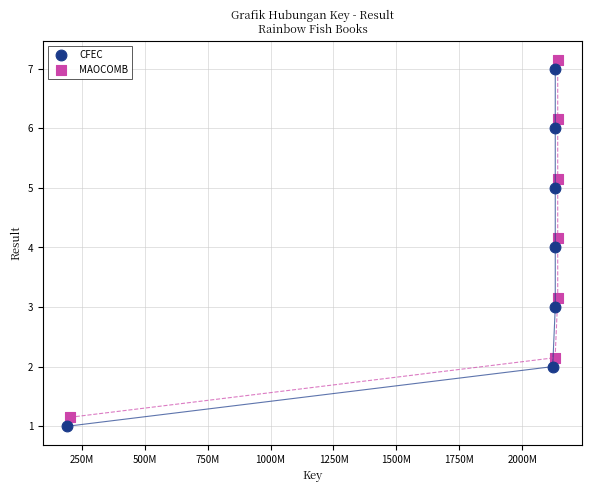

What are all the series names shown in the legend?

CFEC, MAOCOMB